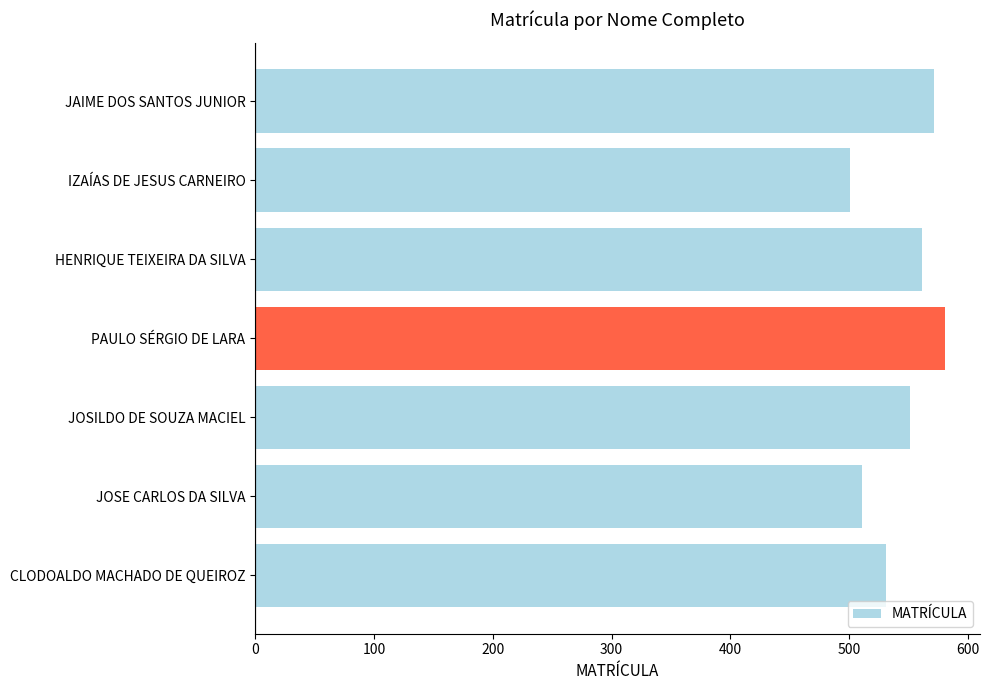

At which category does the chart reach its peak across all series?

PAULO SÉRGIO DE LARA